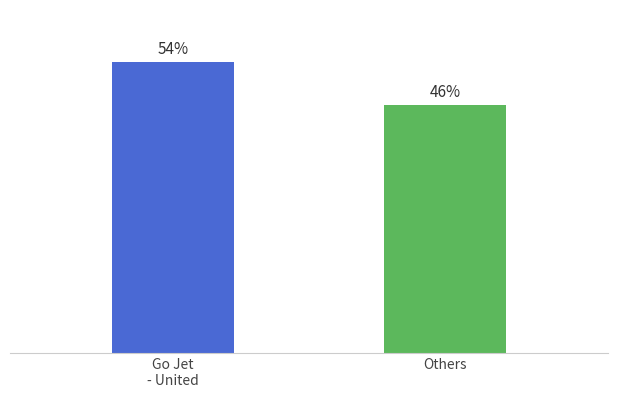

What is the label of the 1st bar from the right?

Others